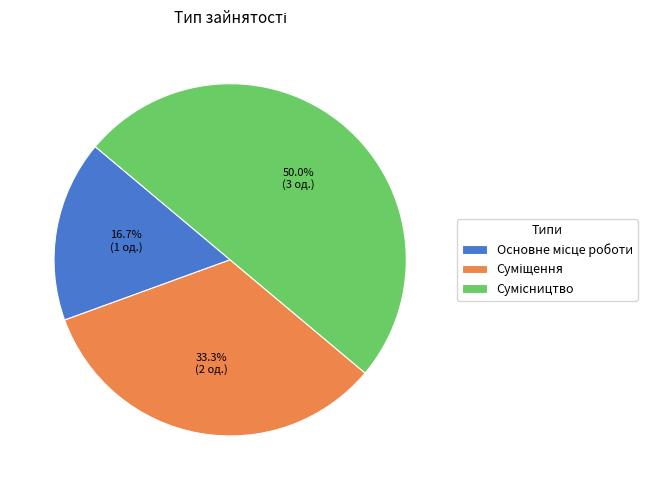

Is there a majority slice in this chart?

No